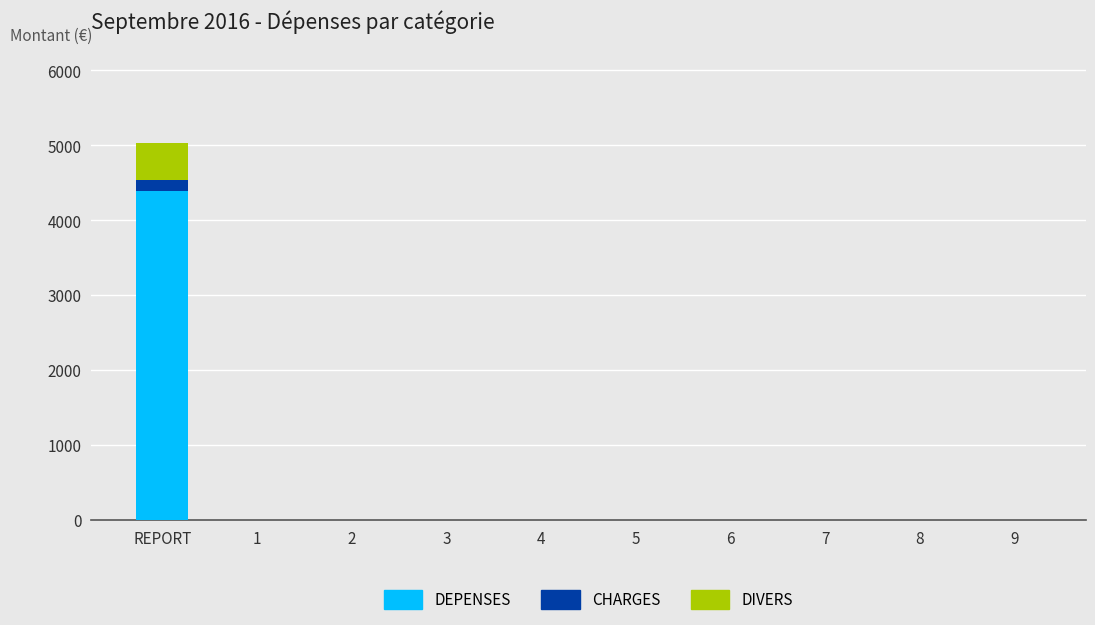

Are the bars grouped side by side (vs. stacked)?

No